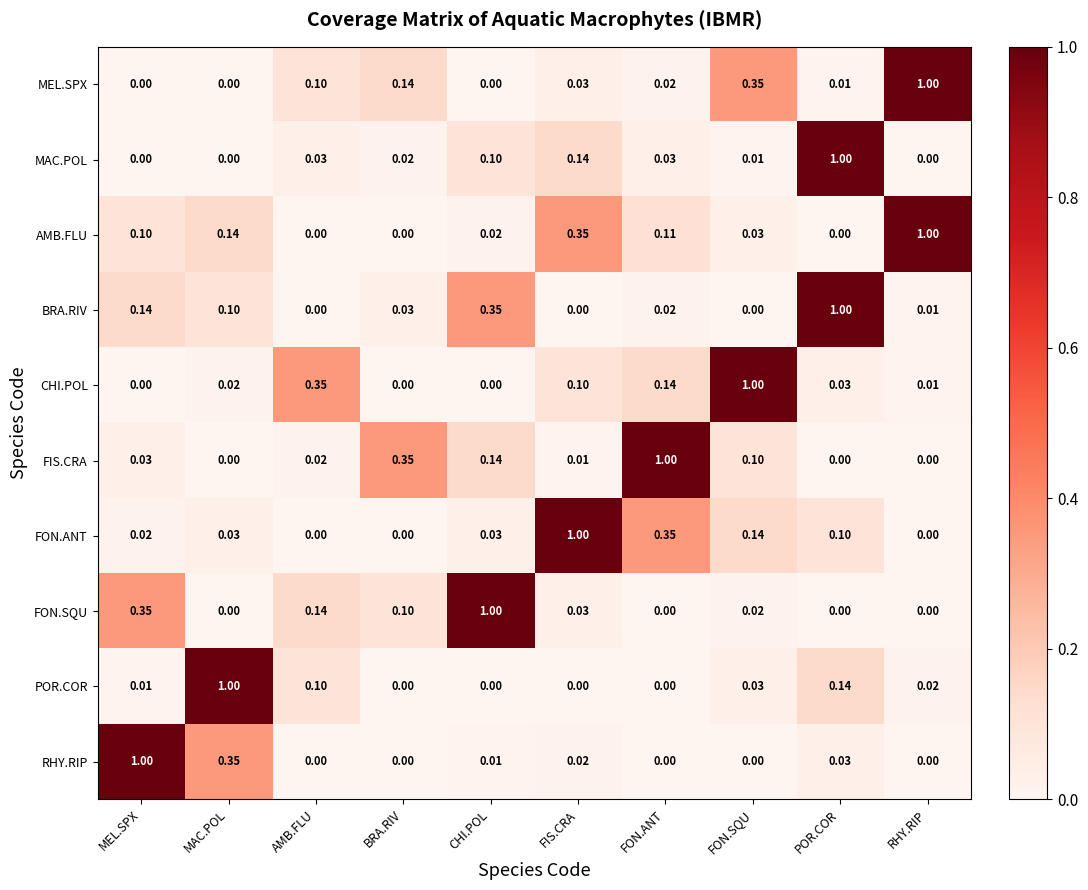

Which series has the largest total across all categories?

AMB.FLU